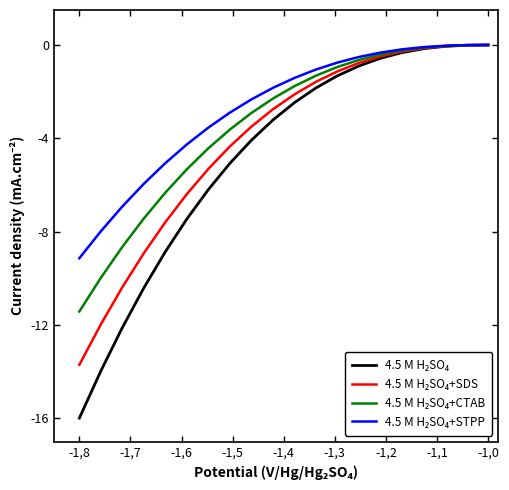

What is the minimum value shown in the chart?

-16.0